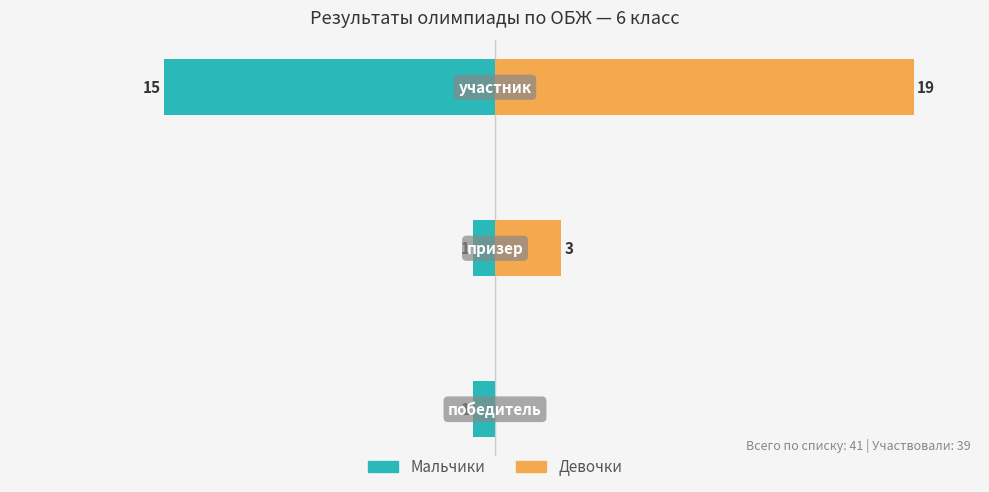

How many Девочки values are between 0 and 19?

3